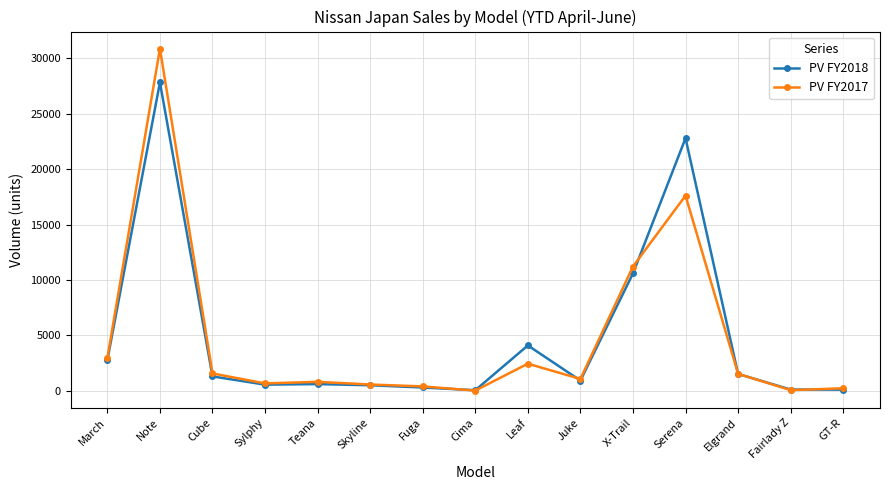

At which category is the sum across all series the highest?

Note